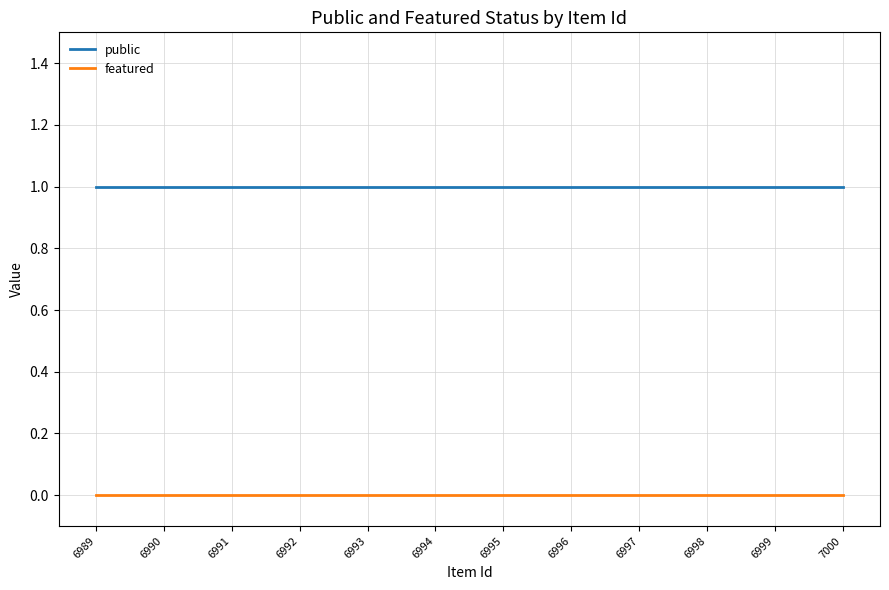

What is the approximate value of public at 7000?

1